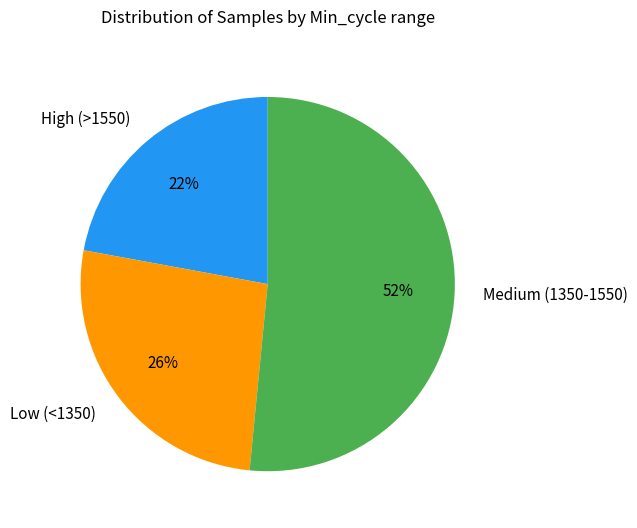

To the nearest percent, what is the average slice percentage?

33%